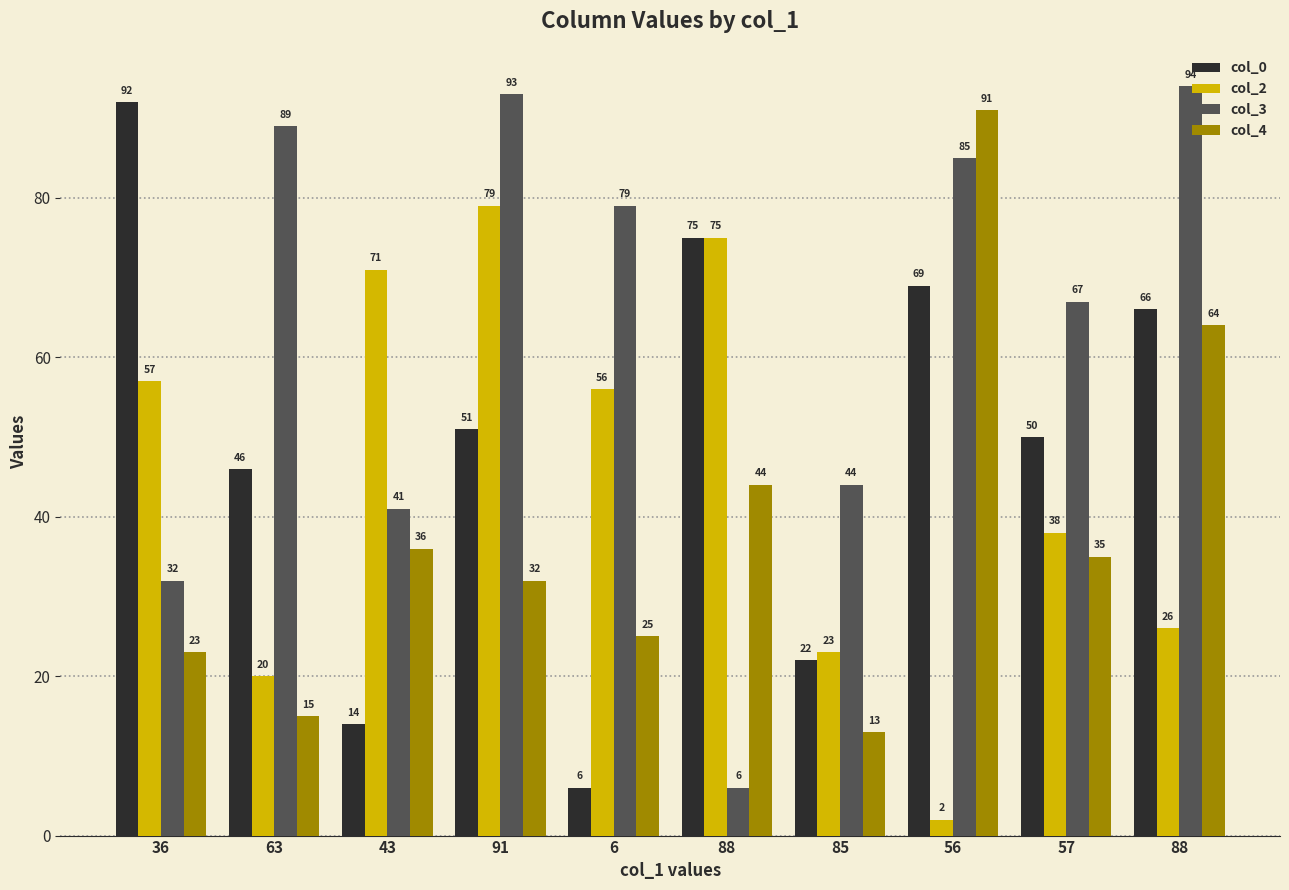

Are the bars grouped side by side (vs. stacked)?

Yes